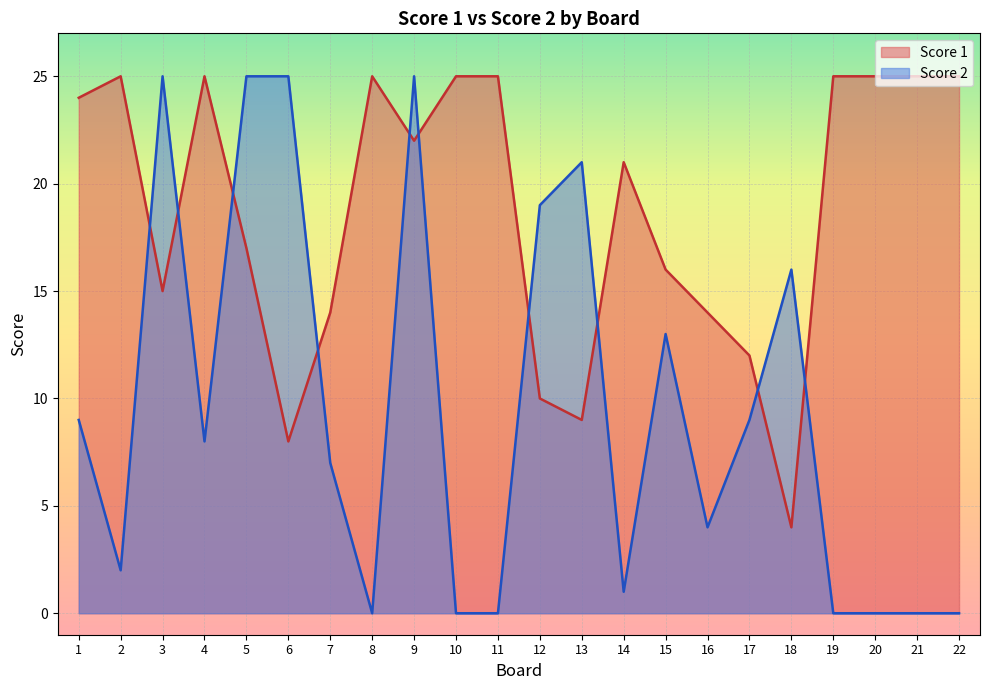

Read the Score 2 value at 3, to the nearest 5.

25